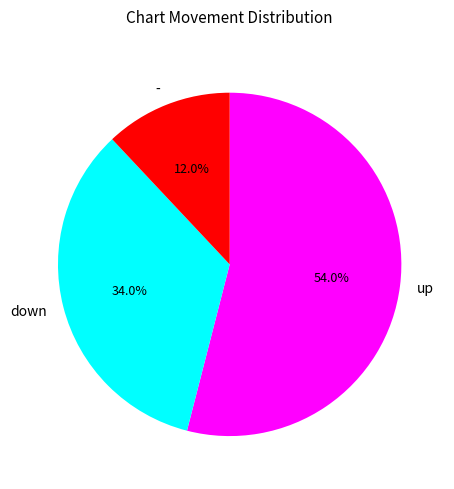

How much of the chart is everything except down?

66.0%